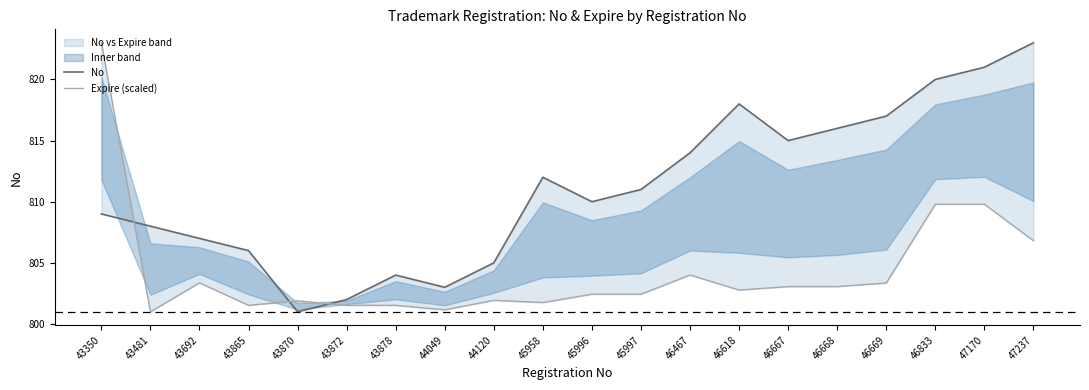

At which category does the chart reach its minimum across all series?

43870